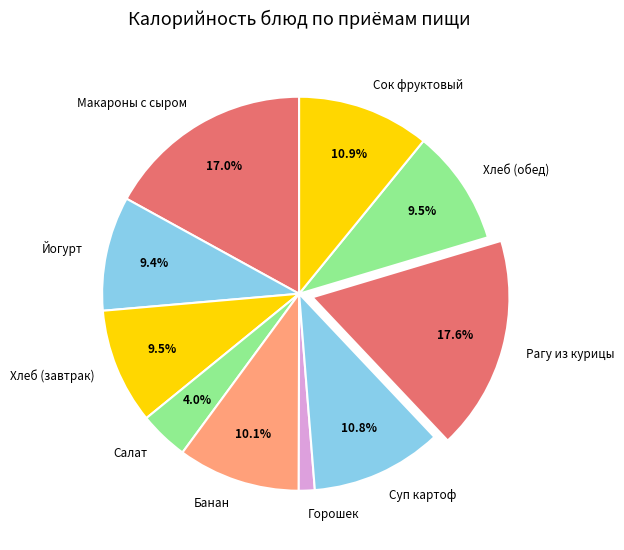

Which slice is the largest?

Рагу из курицы